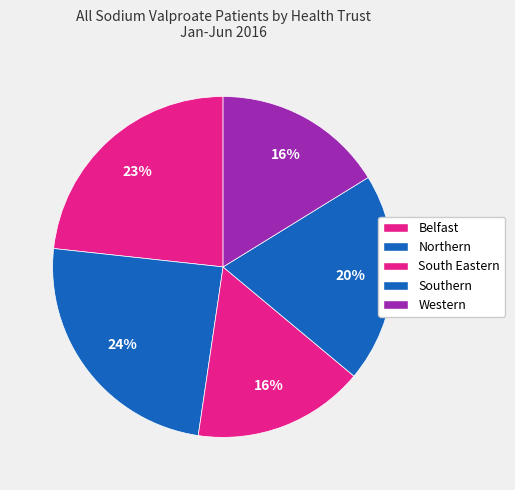

Rank the categories by value from lowest to highest.

Western, South Eastern, Southern, Belfast, Northern